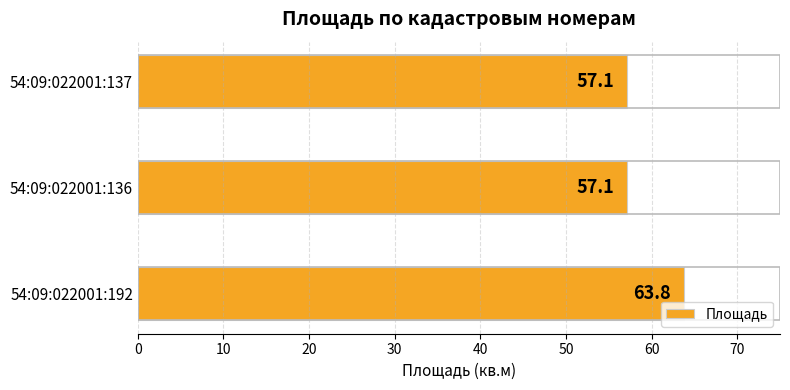

What is the ratio of the value at 54:09:022001:192 to the value at 54:09:022001:137?

1.1